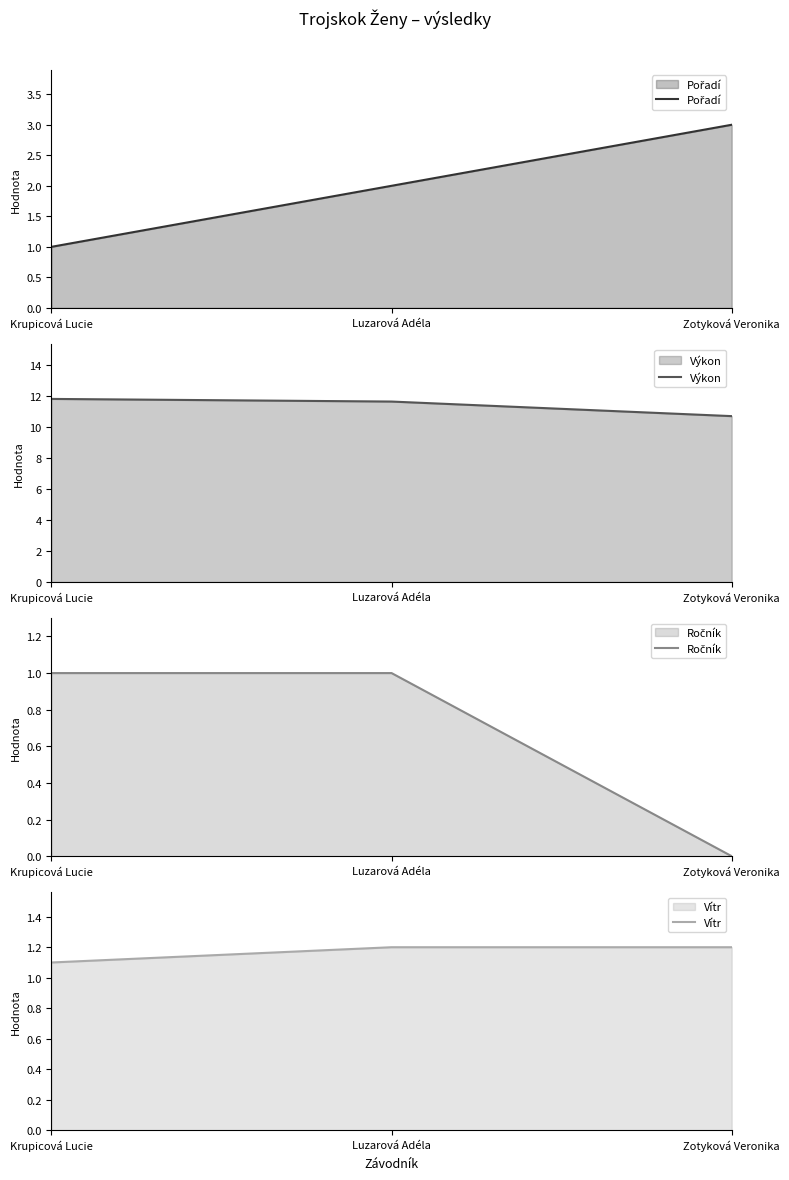

Between Krupicová Lucie and Luzarová Adéla, which is larger?

Luzarová Adéla